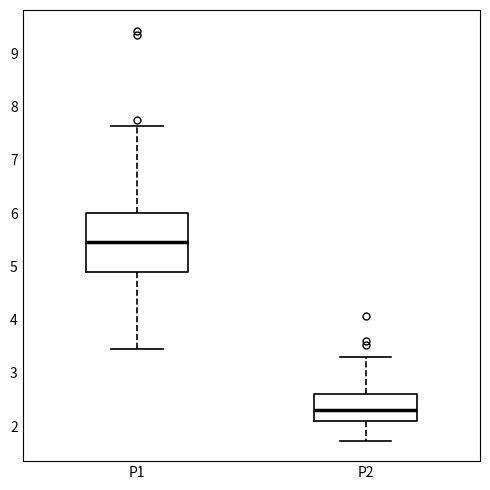

Reading left to right, transcribe this box plot: for each box, give where its median line is, the range the box spans, and where its two whiskers end, as read against the y-axis. The values are not printed on the chart, so give them approximately, as read against the axis.

P1: median 5.5, box 4.9 to 6.0, whiskers 3.5 to 7.6
P2: median 2.3, box 2.1 to 2.6, whiskers 1.7 to 3.3